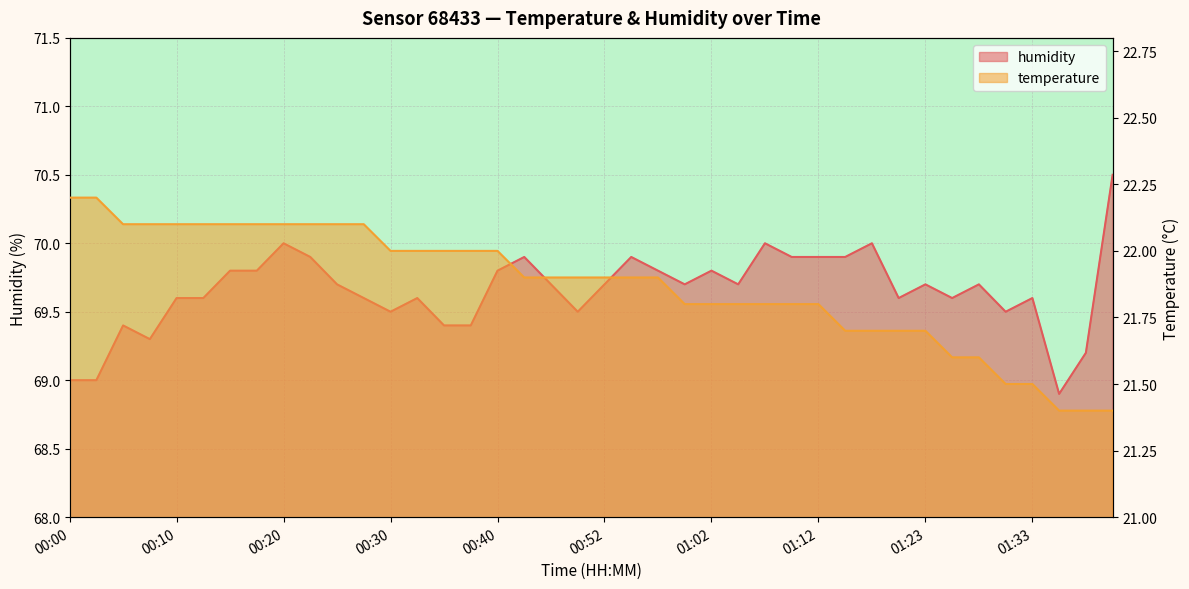

Count the number of data series in this chart.

2